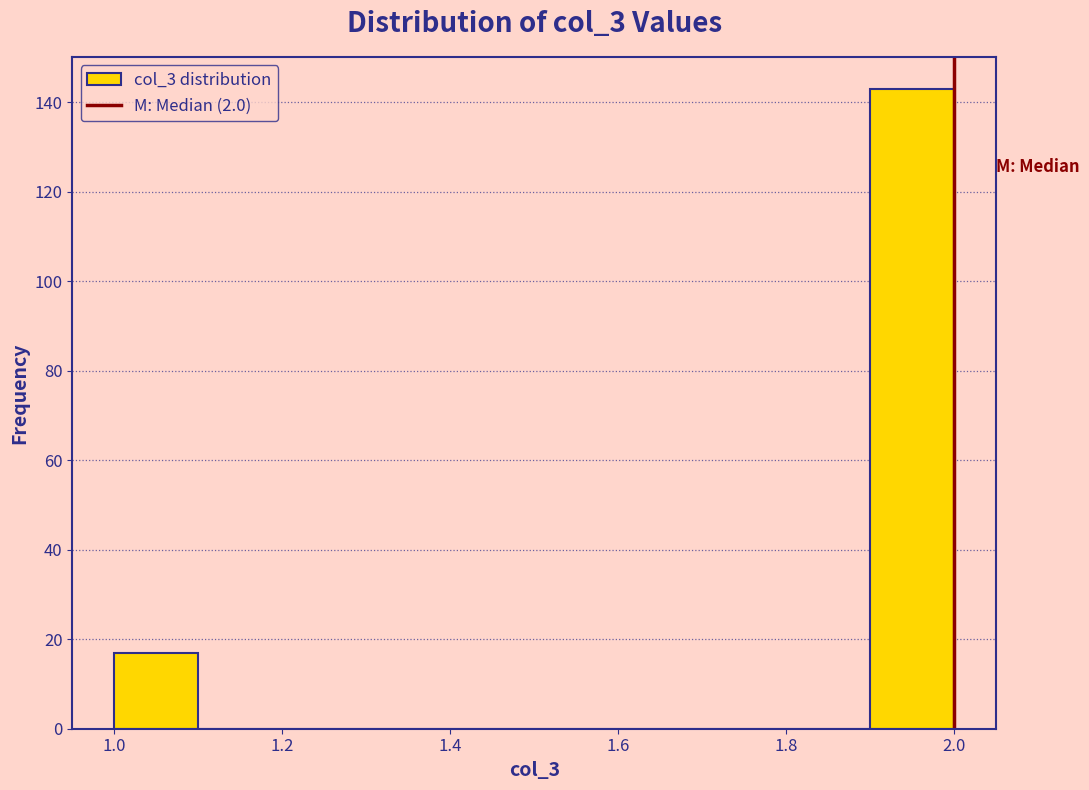

Over which range of the x-axis is the bar tallest?

1.9 to 2.0